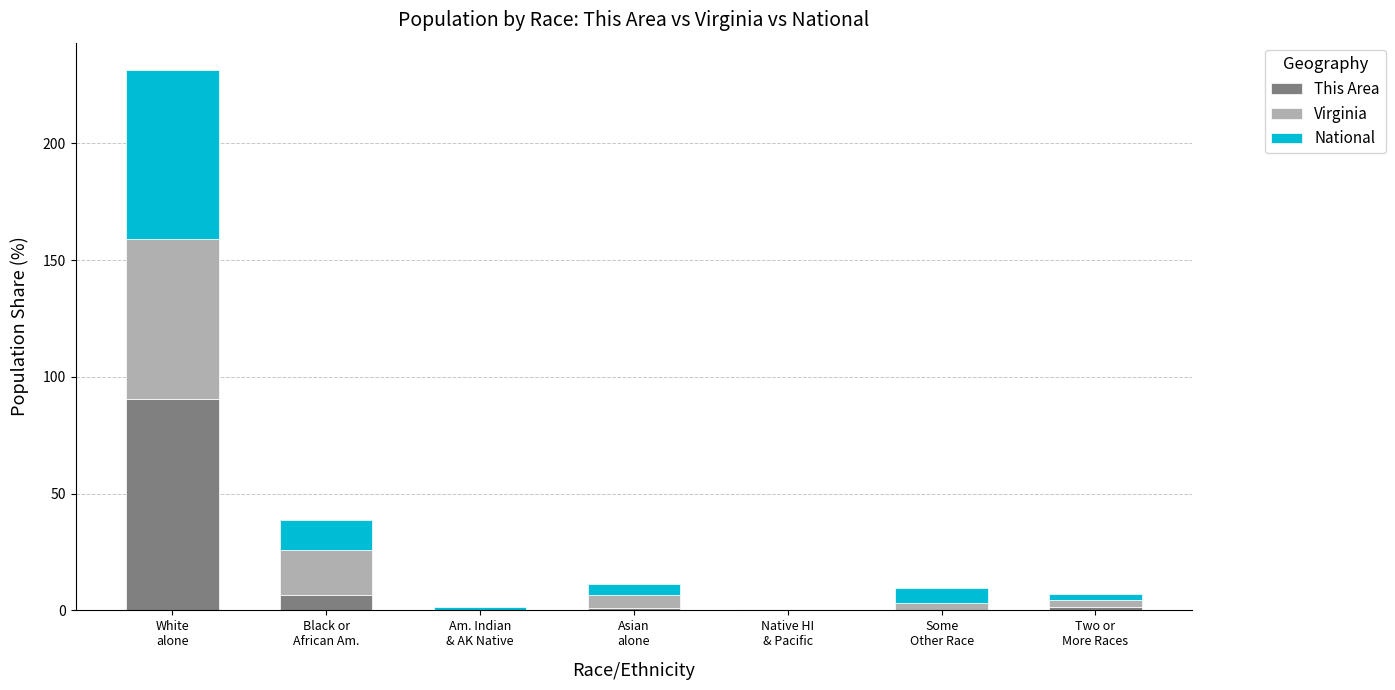

Are the bars grouped side by side (vs. stacked)?

No